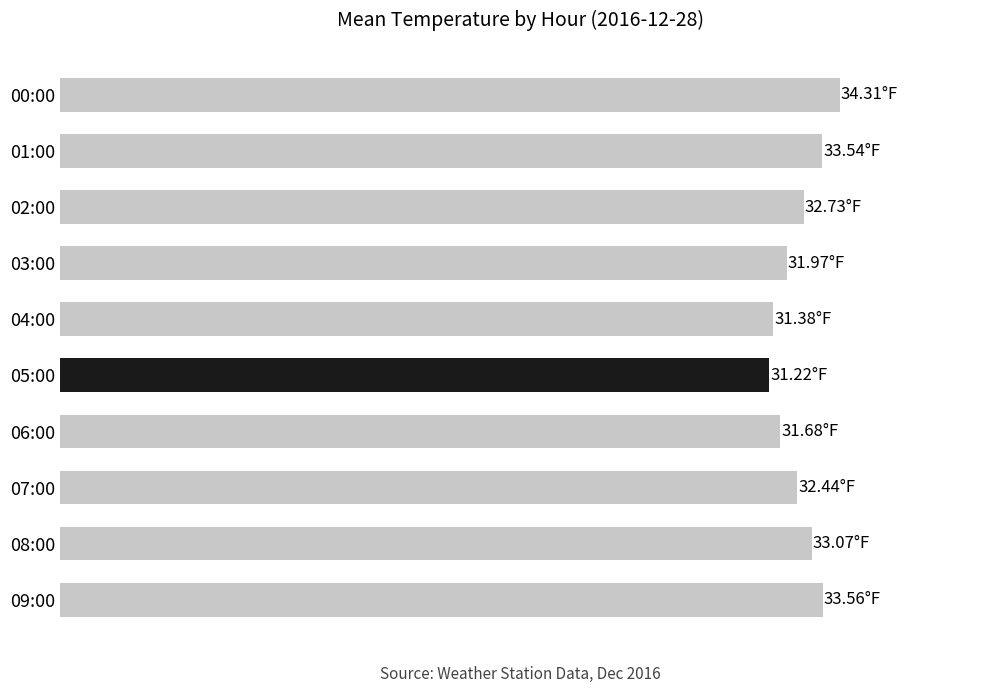

What is the minimum value shown in the chart?

31.2